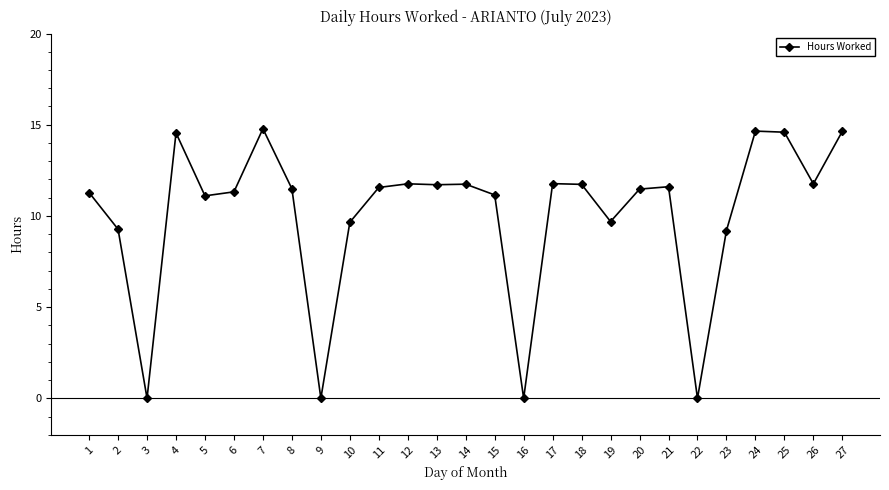

Count the number of categories in the chart.

27